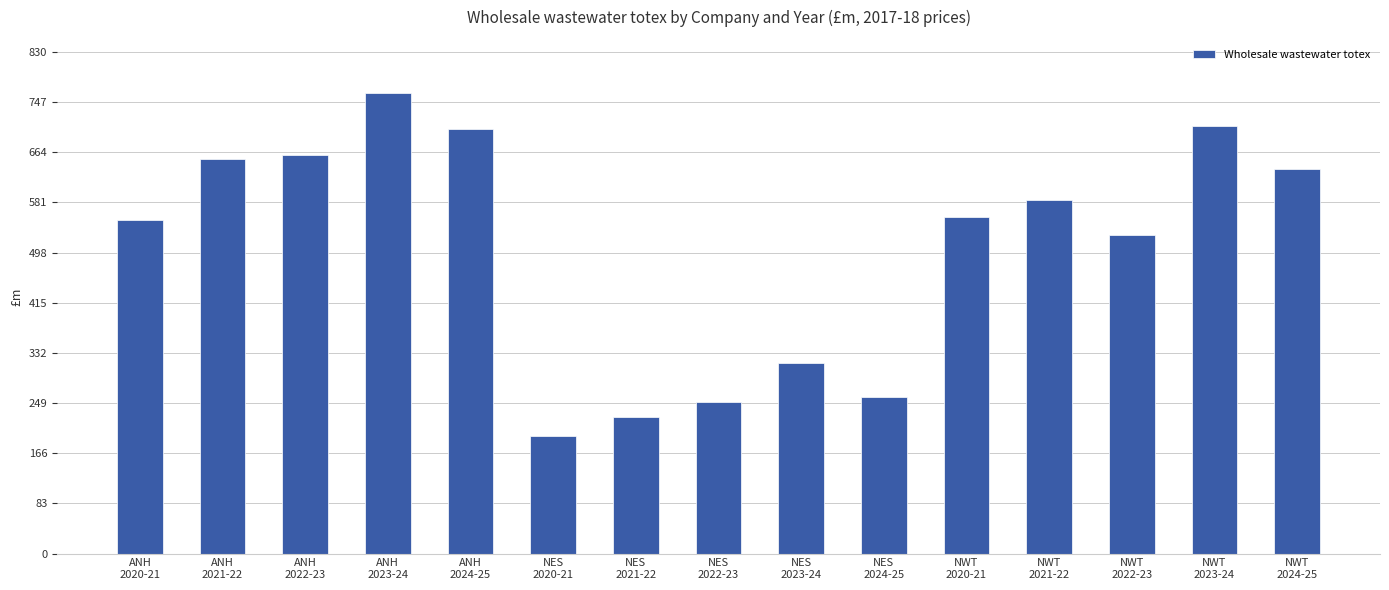

Are the bars grouped side by side (vs. stacked)?

No